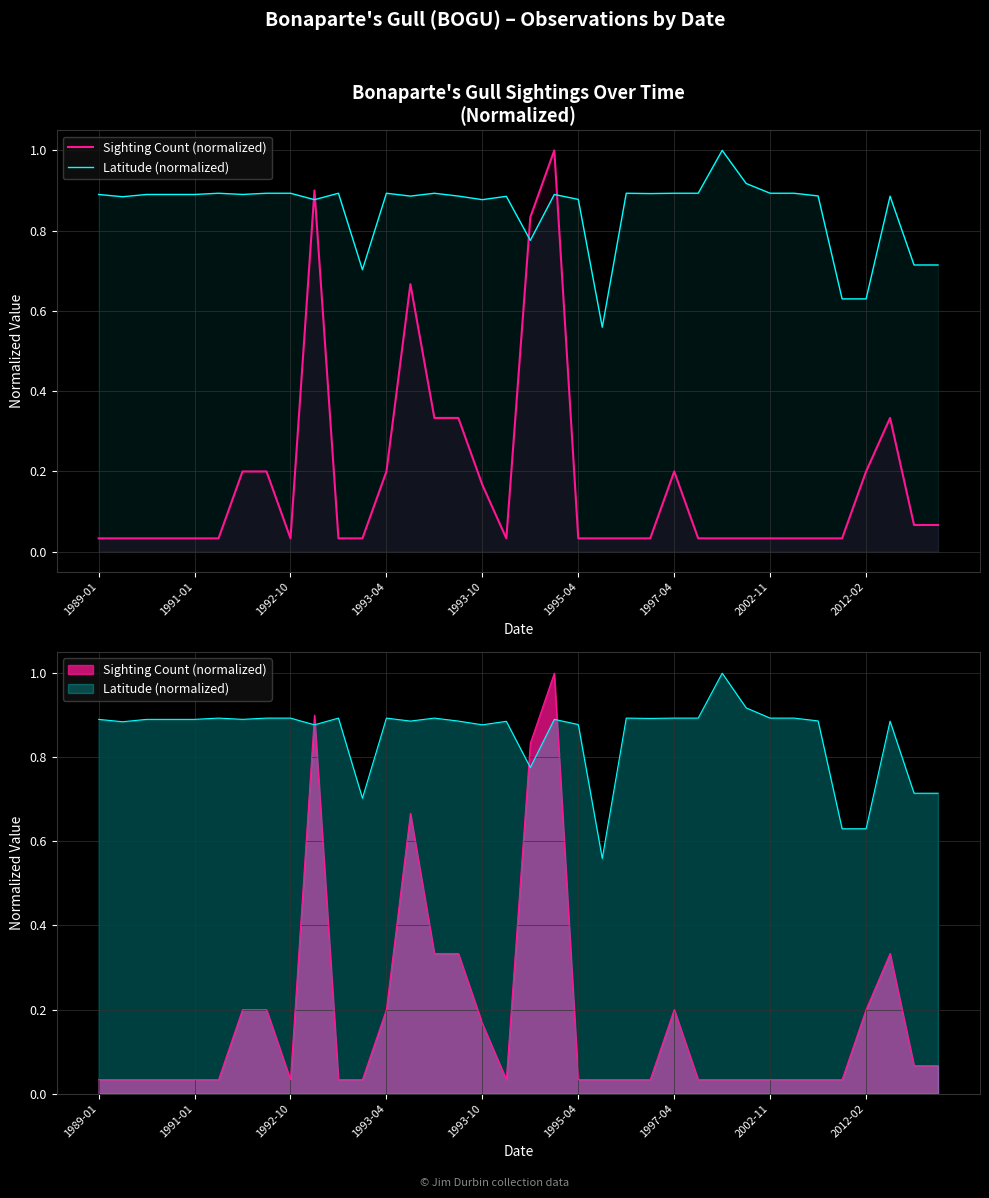

How many categories are shown in the chart?

36